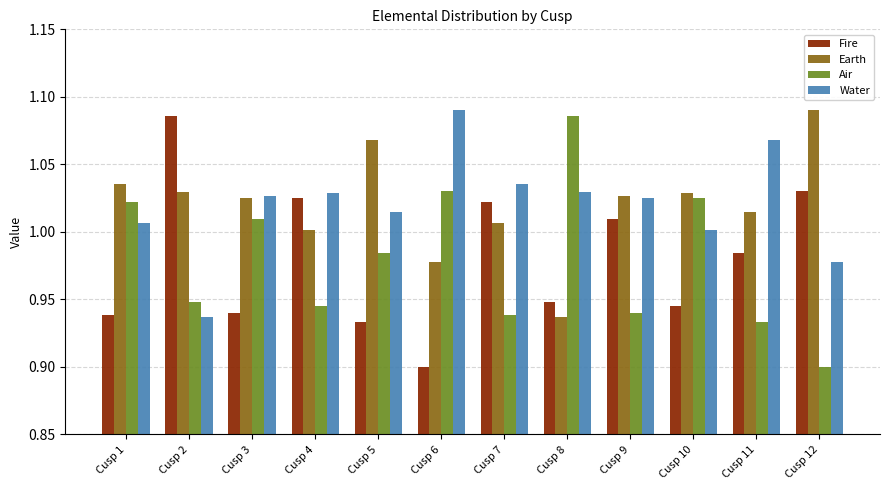

Which category has the lowest value in the Earth series?

Cusp 8